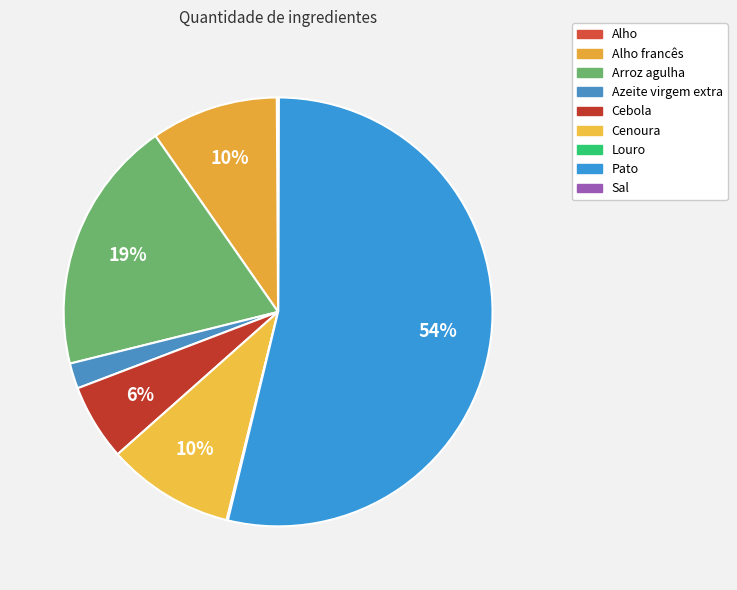

Rank the categories by value from highest to lowest.

Pato, Arroz agulha, Alho francês, Cenoura, Cebola, Azeite virgem extra, Alho, Louro, Sal